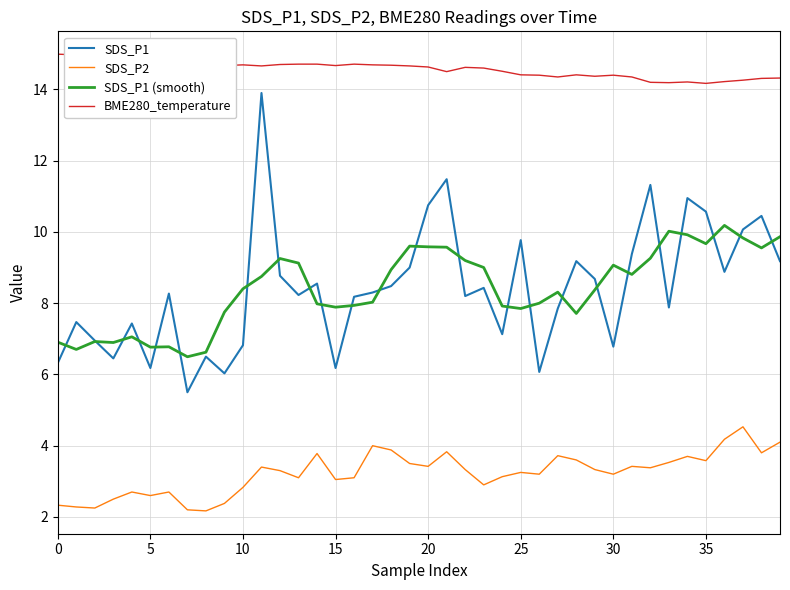

Reading left to right, transcribe all the data shown in this chart.

SDS_P1: 6.3	7.5	7.0	6.5	7.4	6.2	8.3	5.5	6.5	6.0	6.8	13.9	8.8	8.2	8.6	6.2	8.2	8.3	8.5	9.0	10.8	11.5	8.2	8.4	7.1	9.8	6.1	7.8	9.2	8.7	6.8	9.4	11.3	7.9	10.9	10.6	8.9	10.1	10.4	9.2
SDS_P2: 2.3	2.3	2.2	2.5	2.7	2.6	2.7	2.2	2.2	2.4	2.8	3.4	3.3	3.1	3.8	3.0	3.1	4.0	3.9	3.5	3.4	3.8	3.3	2.9	3.1	3.2	3.2	3.7	3.6	3.3	3.2	3.4	3.4	3.5	3.7	3.6	4.2	4.5	3.8	4.1
SDS_P1 (smooth): 6.9	6.7	6.9	6.9	7.1	6.8	6.8	6.5	6.6	7.8	8.4	8.8	9.3	9.1	8.0	7.9	7.9	8.0	8.9	9.6	9.6	9.6	9.2	9.0	7.9	7.9	8.0	8.3	7.7	8.4	9.1	8.8	9.3	10.0	9.9	9.7	10.2	9.8	9.6	9.9
BME280_temperature: 15.0	15.0	15.0	15.0	15.0	14.9	14.9	14.8	14.7	14.7	14.7	14.7	14.7	14.7	14.7	14.7	14.7	14.7	14.7	14.7	14.6	14.5	14.6	14.6	14.5	14.4	14.4	14.3	14.4	14.4	14.4	14.3	14.2	14.2	14.2	14.2	14.2	14.3	14.3	14.3